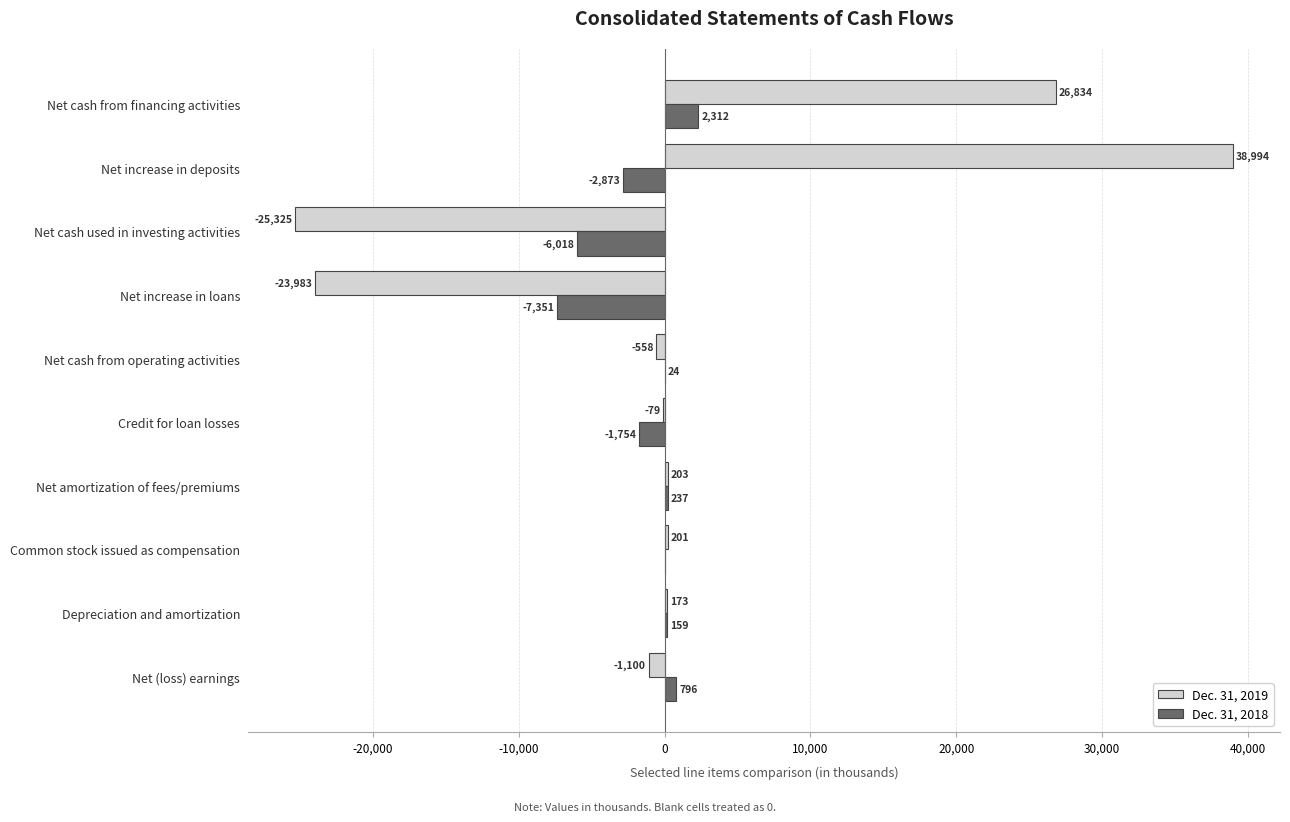

What is the sum of the Dec. 31, 2018 values at Net cash from financing activities and Common stock issued as compensation?

2312